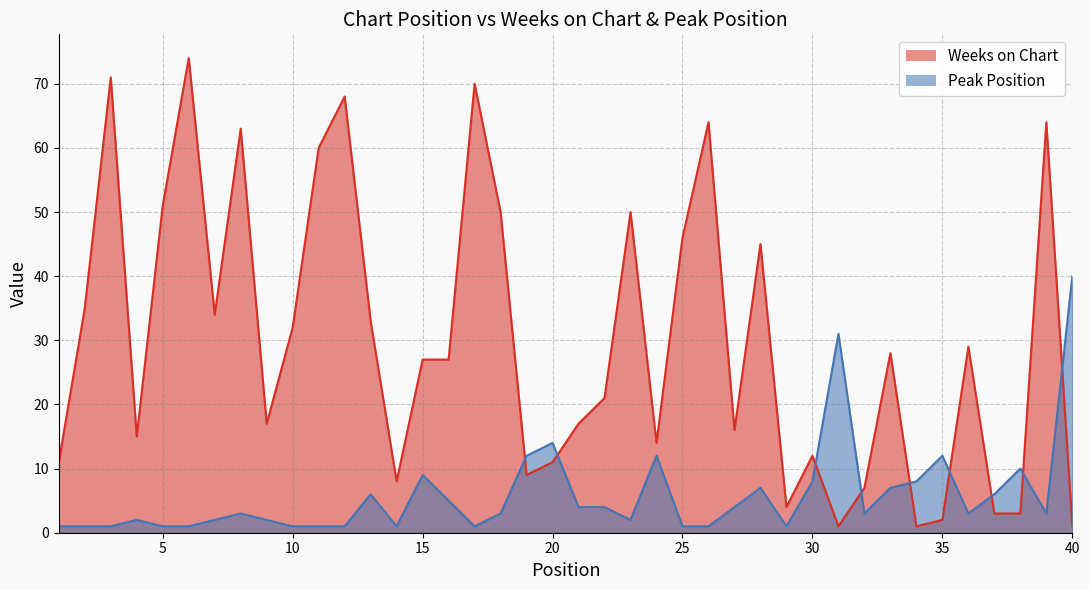

How many times do Peak Position and Weeks on Chart cross each other?

9